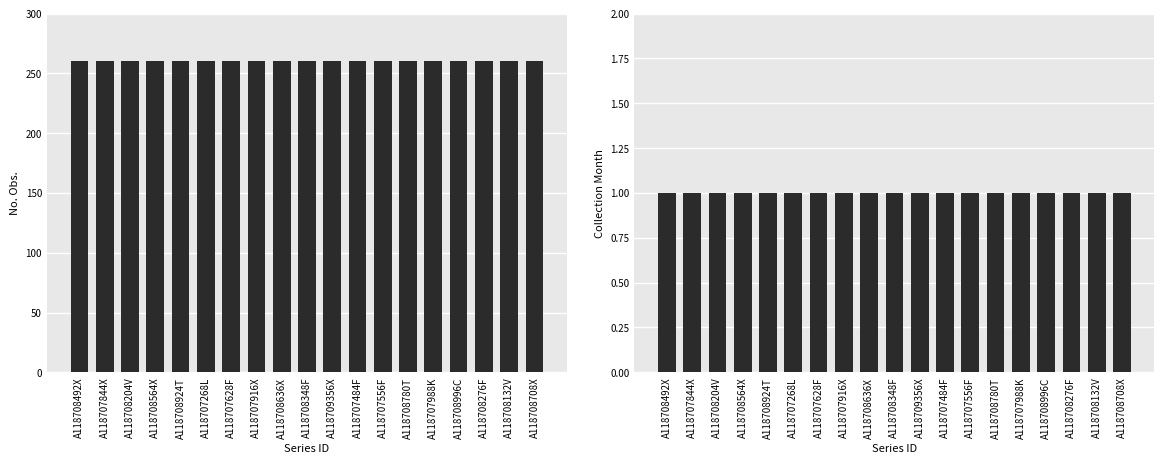

True or false: Collection Month has a value of 1 at A118708132V.

False